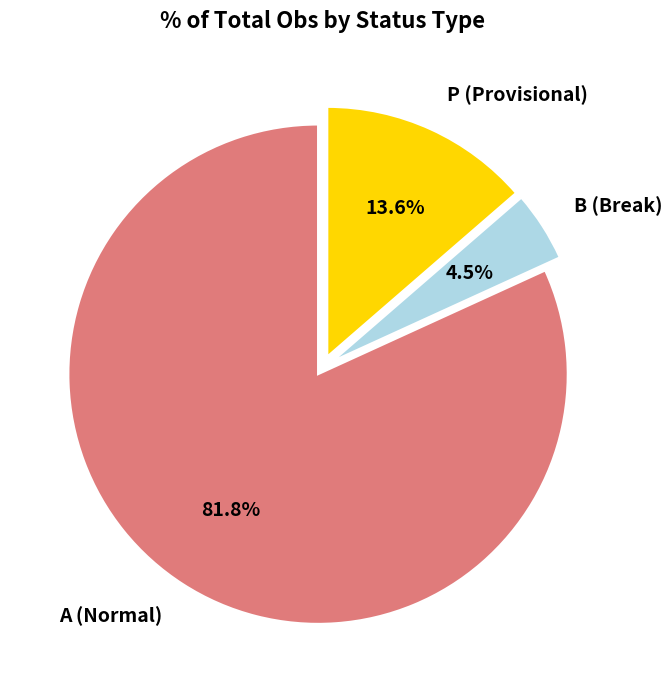

What percentage is NOT represented by P (Provisional)?

86.4%